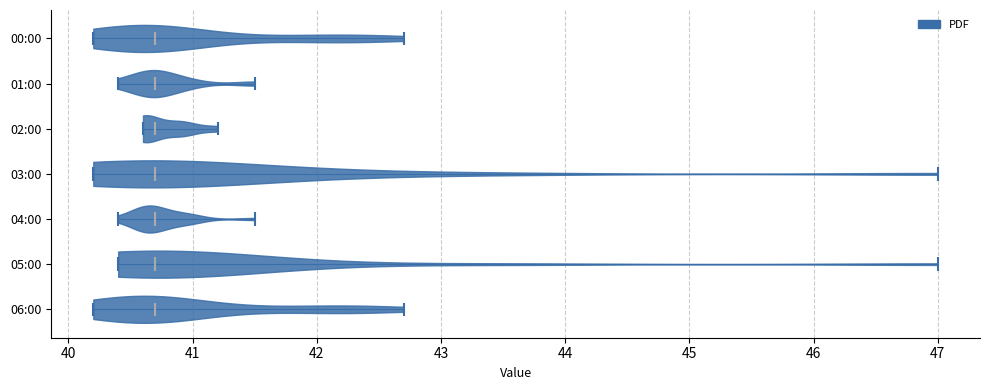

Reading bottom to top, read every violin against the x-axis: where its median line is, and the lowest and highest points it reaches. The values are not printed on the chart, so give them approximately, as read against the axis.

06:00: median line 40.7, lowest point 40.2, highest point 42.7
05:00: median line 40.7, lowest point 40.4, highest point 47.0
04:00: median line 40.7, lowest point 40.4, highest point 41.5
03:00: median line 40.7, lowest point 40.2, highest point 47.0
02:00: median line 40.7, lowest point 40.6, highest point 41.2
01:00: median line 40.7, lowest point 40.4, highest point 41.5
00:00: median line 40.7, lowest point 40.2, highest point 42.7